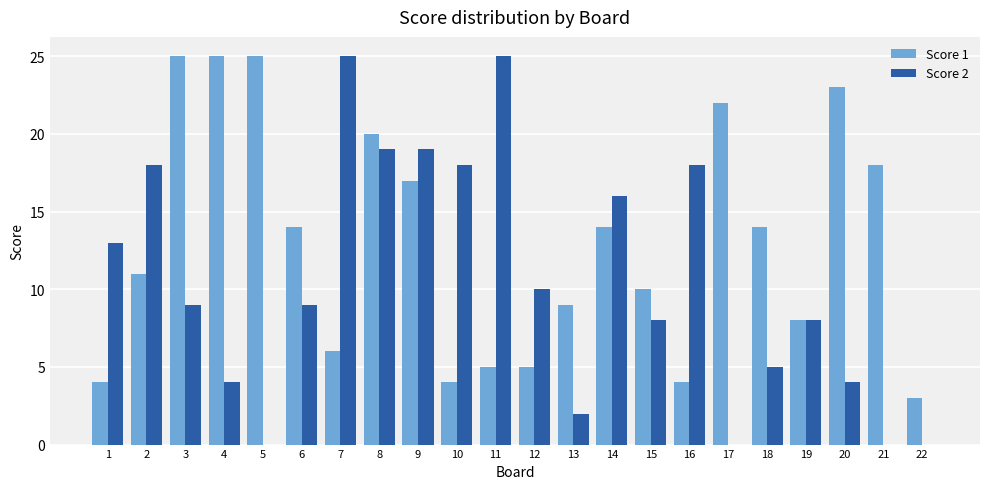

What is the total value across all series at 7?

31